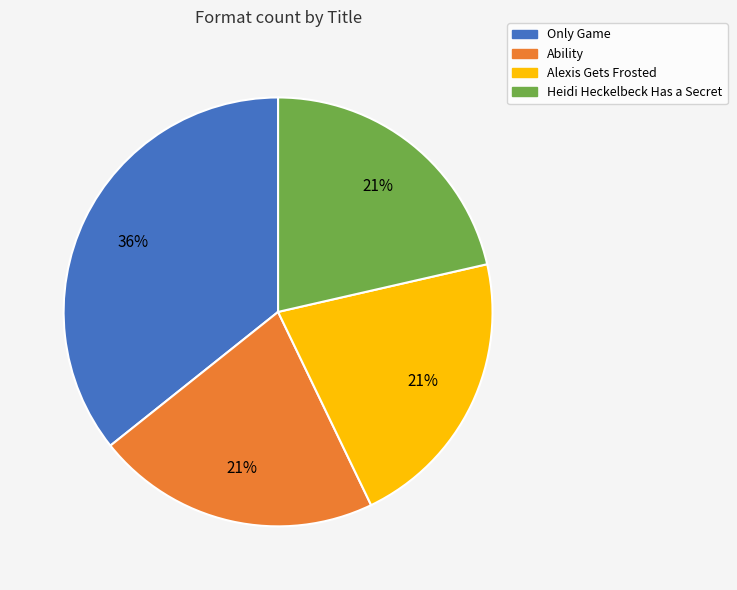

Which category has the biggest portion of the pie?

Only Game